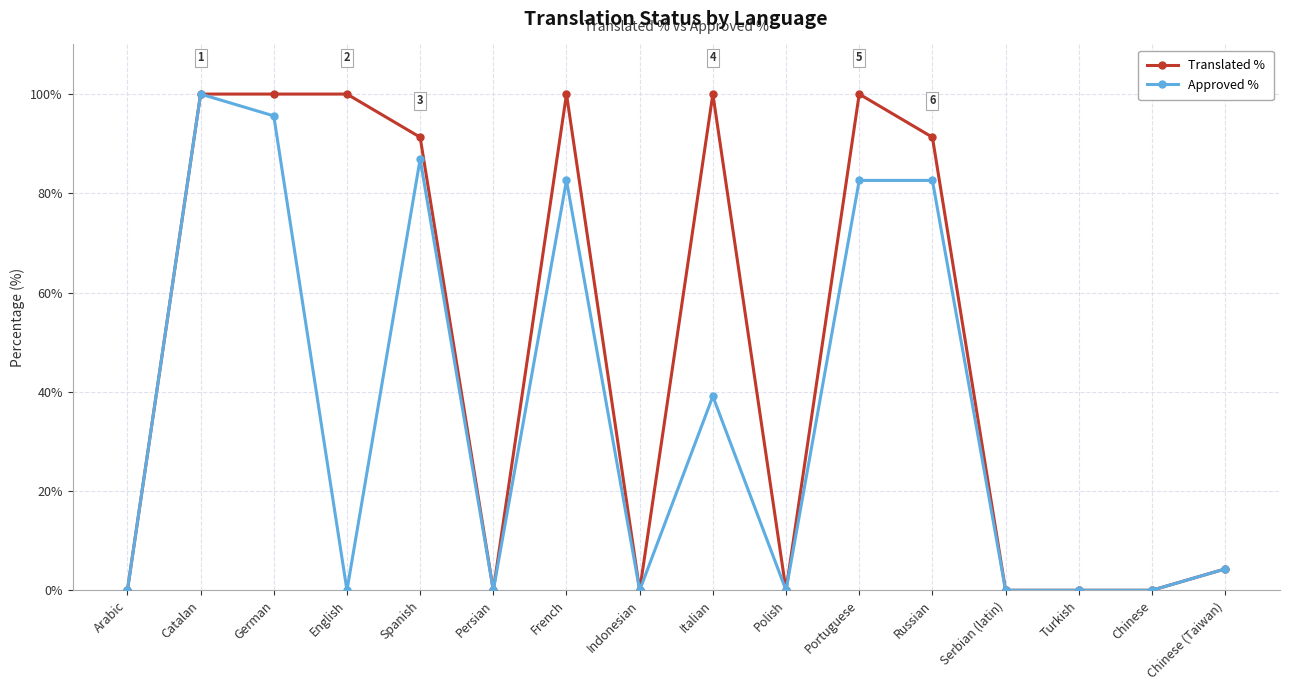

What position from the right is Persian?

11